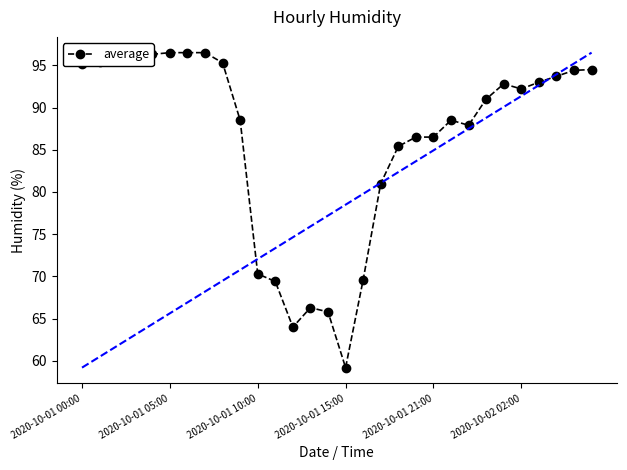

What is the average value?

86.1